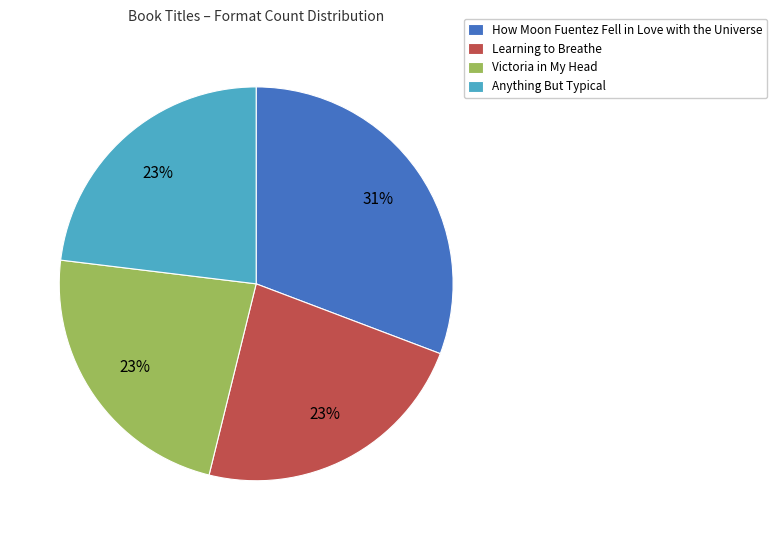

Count the number of slices in the pie.

4